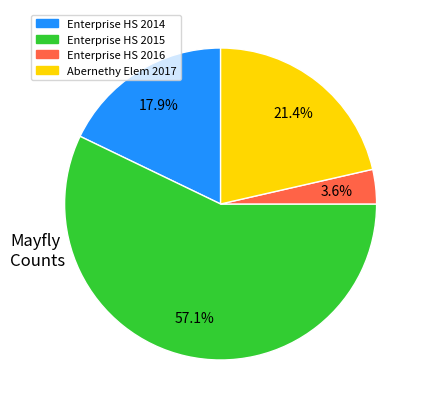

How many slices are in this pie chart?

4